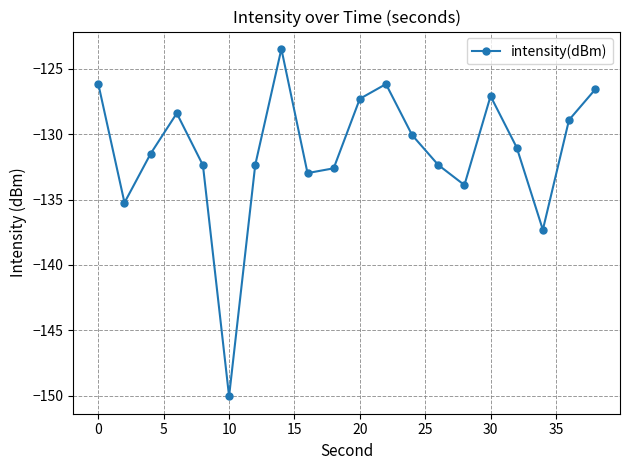

What is the average value?

-131.3